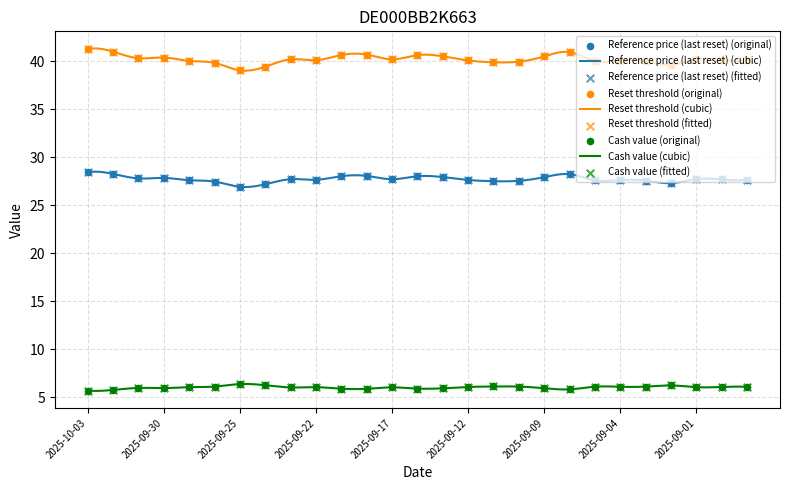

At which category is the sum across all series the highest?

2025-10-03